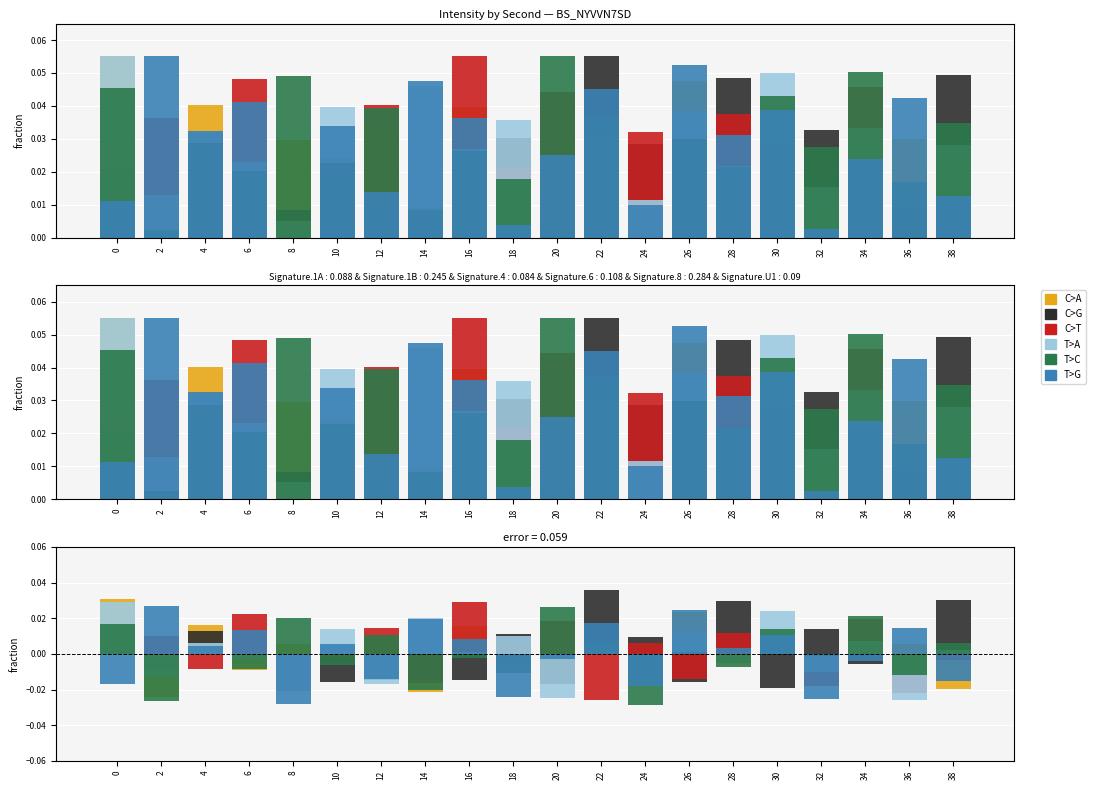

How many groups of bars are there?

20